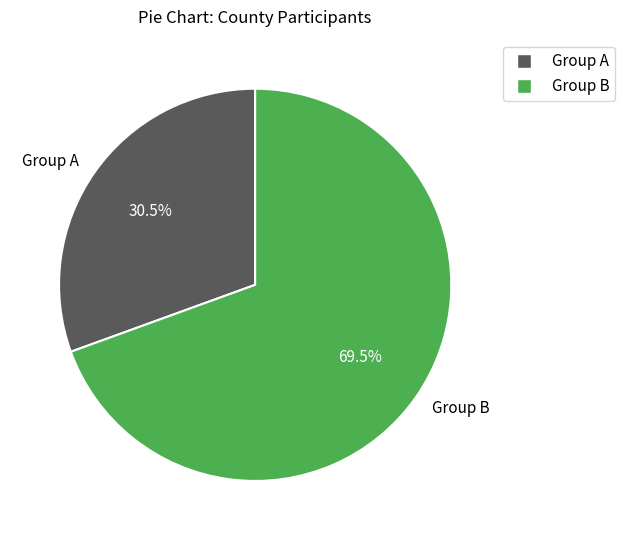

To the nearest percent, what is the difference between the largest and smallest slice percentages?

39%